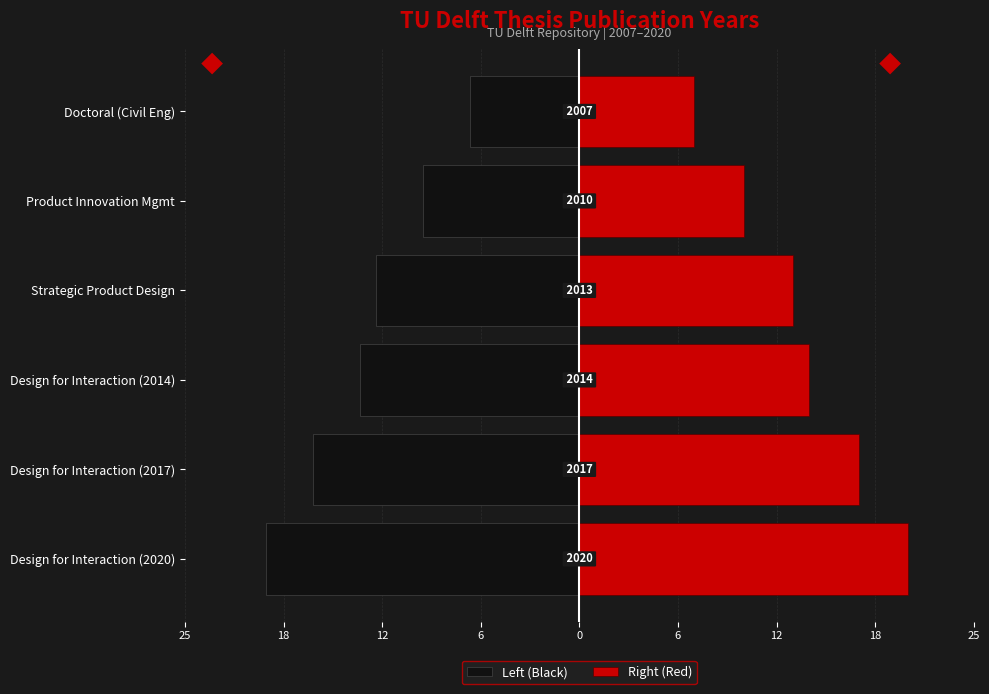

Between Design for Interaction (2020) and Design for Interaction (2017), which series saw the biggest shift?

Right (Red)